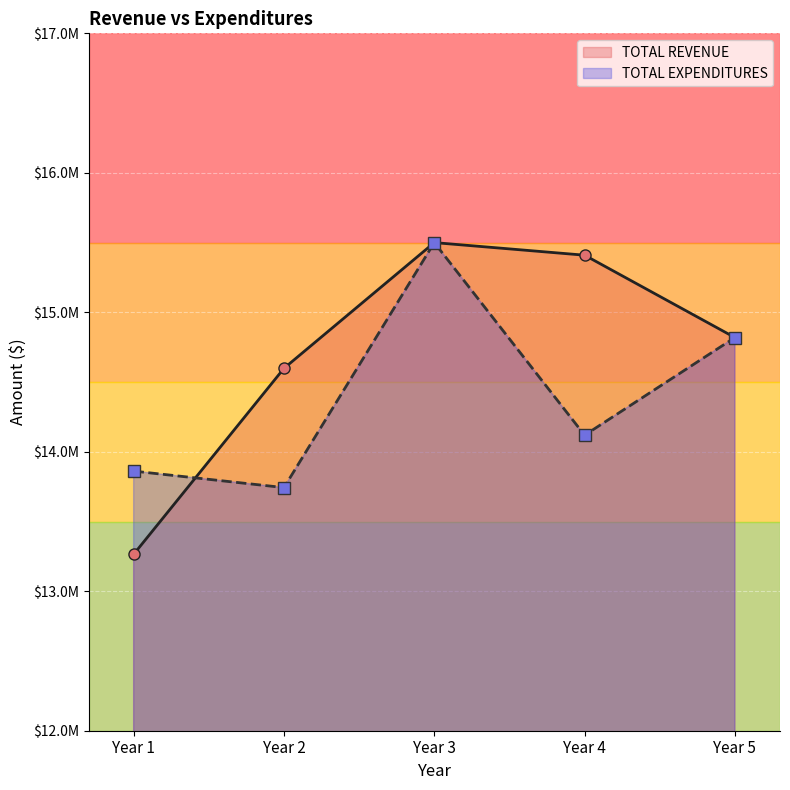

At which category is the sum across all series the highest?

Year 3